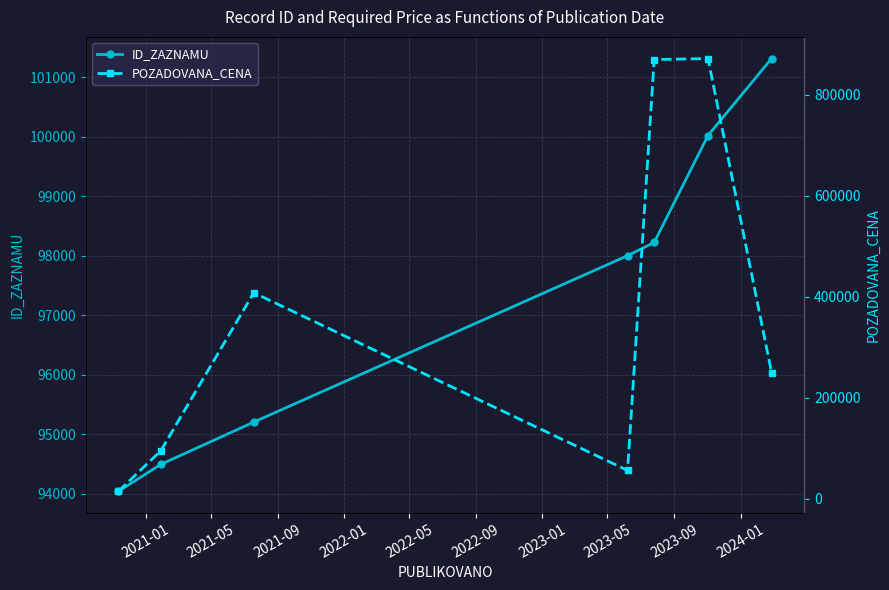

What is the value of the ID_ZAZNAMU point at the 2nd from the left?

94492